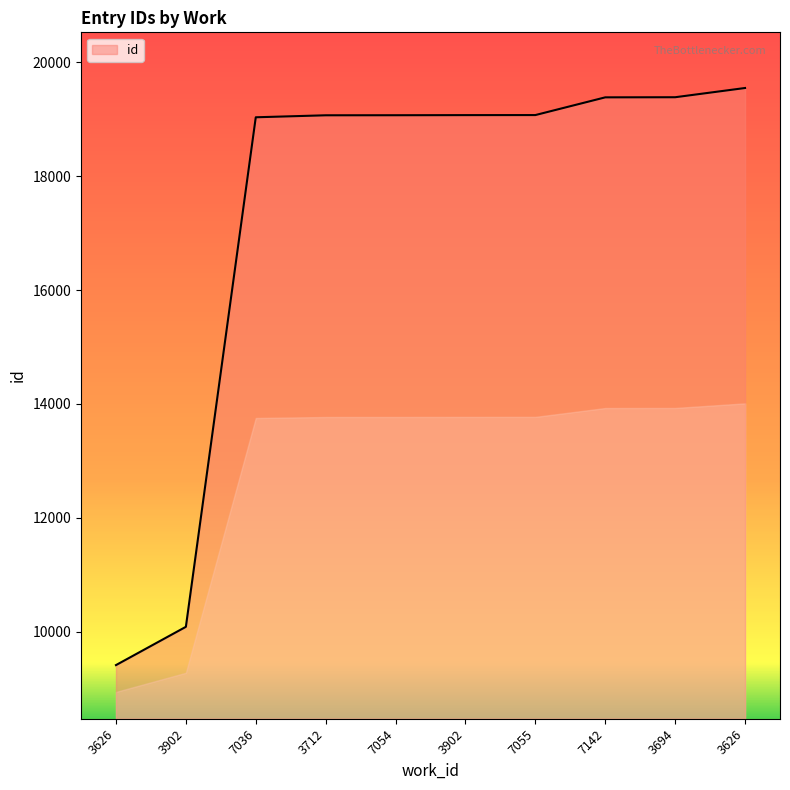

Approximately how many times larger is the value at 3694 compared to 3712?

1.0